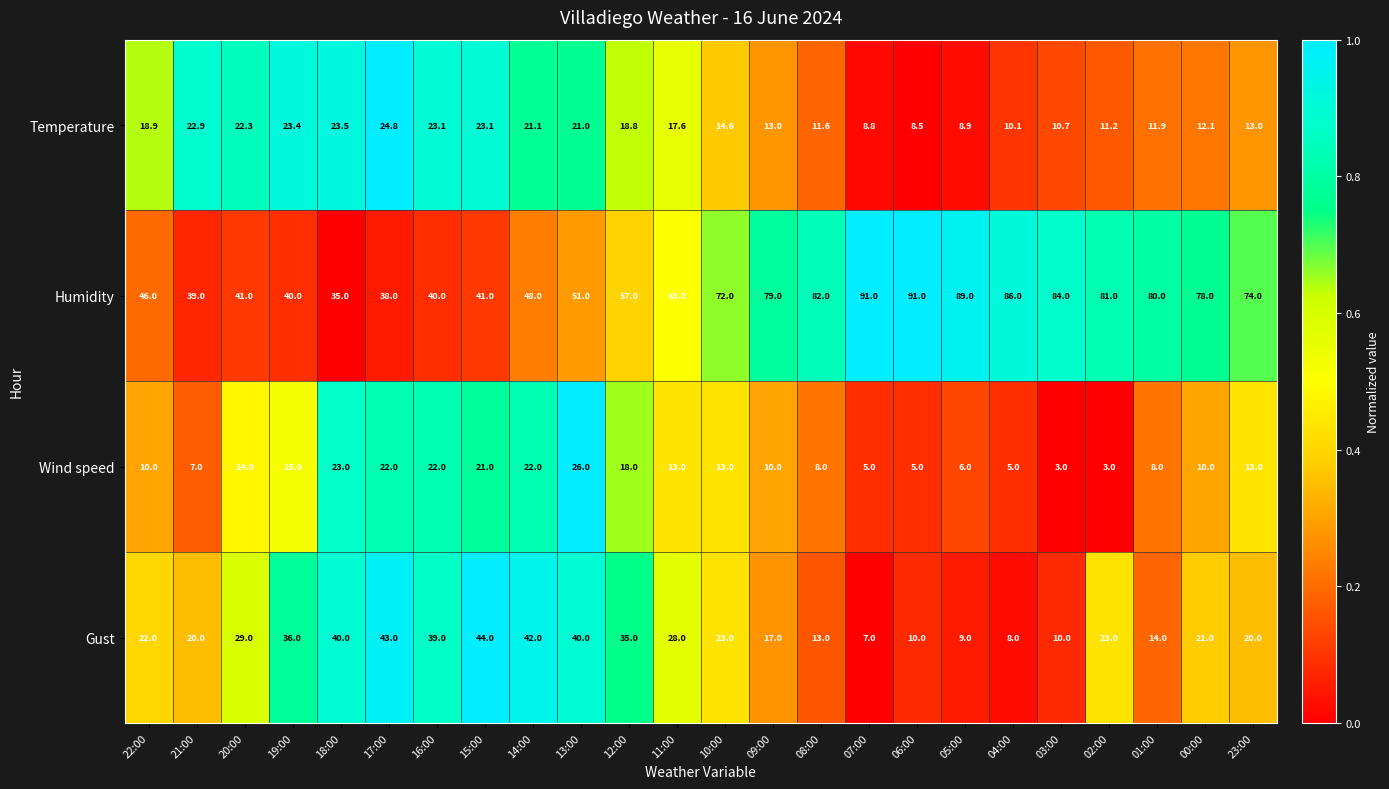

What is the spread (max minus min) of values at 16:00?

18.0